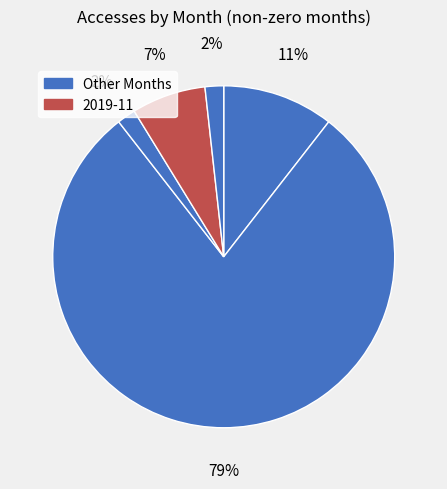

How many segments does this pie chart have?

5